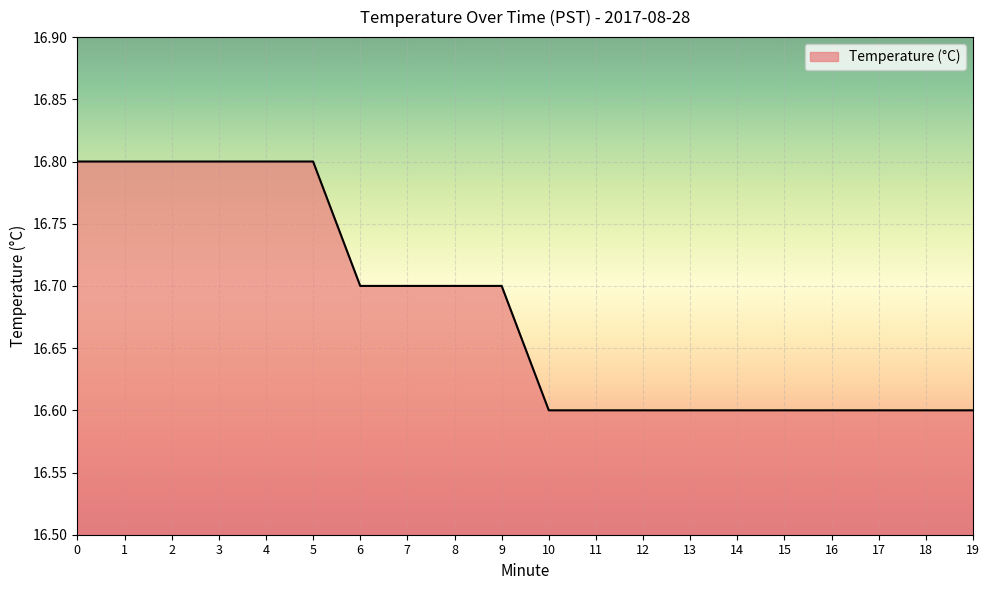

The value at 13 is 16.6. True or false?

True